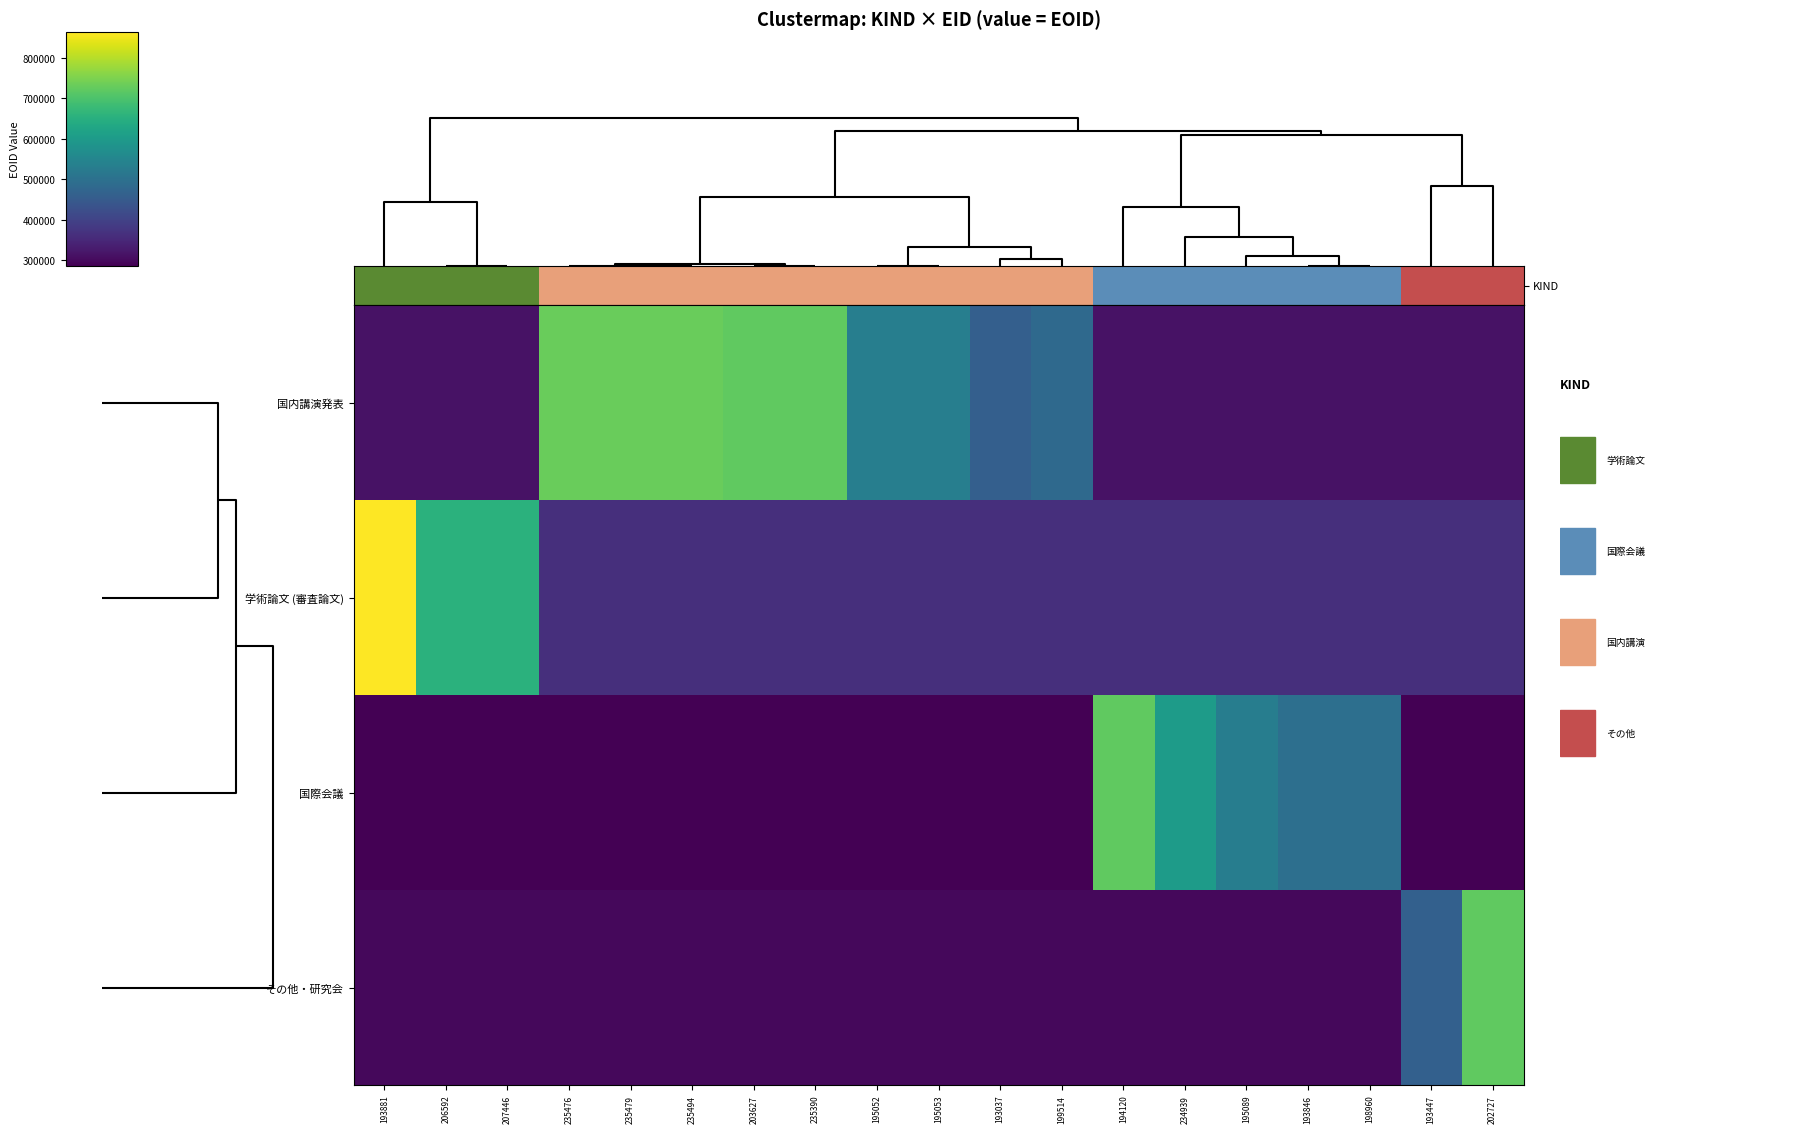

Rank the series at 199514 from lowest to highest value.

国際会議, その他・研究会, 学術論文 (審査論文), 国内講演発表